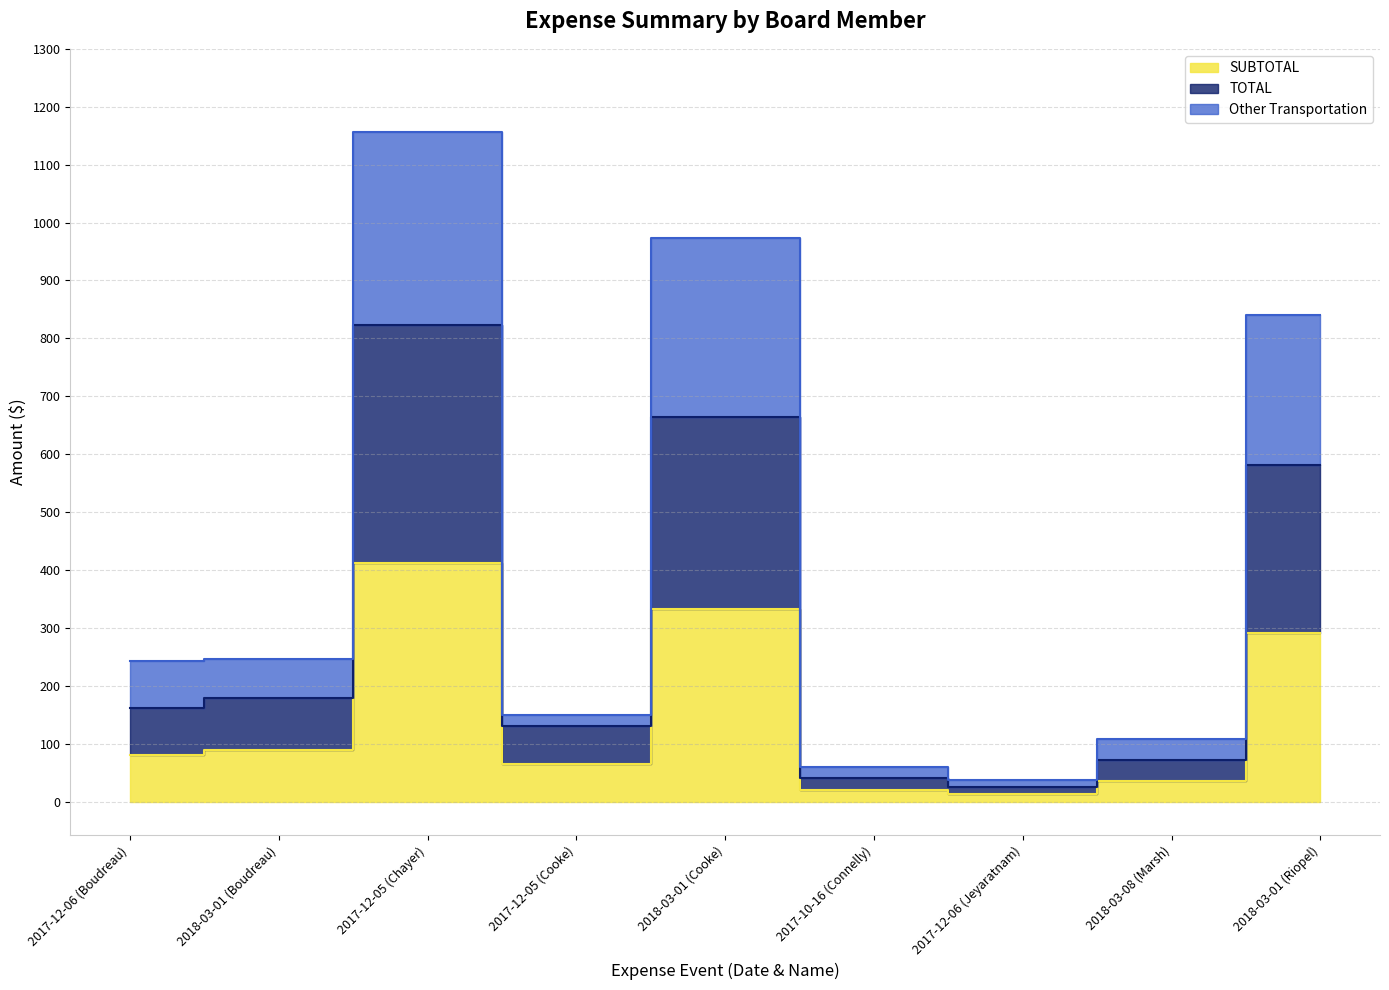

The SUBTOTAL series shows 20.0 at 2017-10-16 (Connelly). True or false?

True